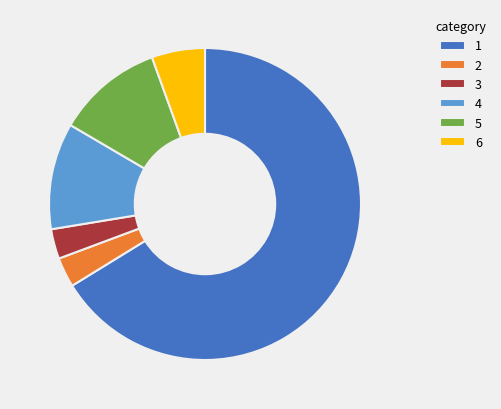

Does 4 represent more than half of the total?

No